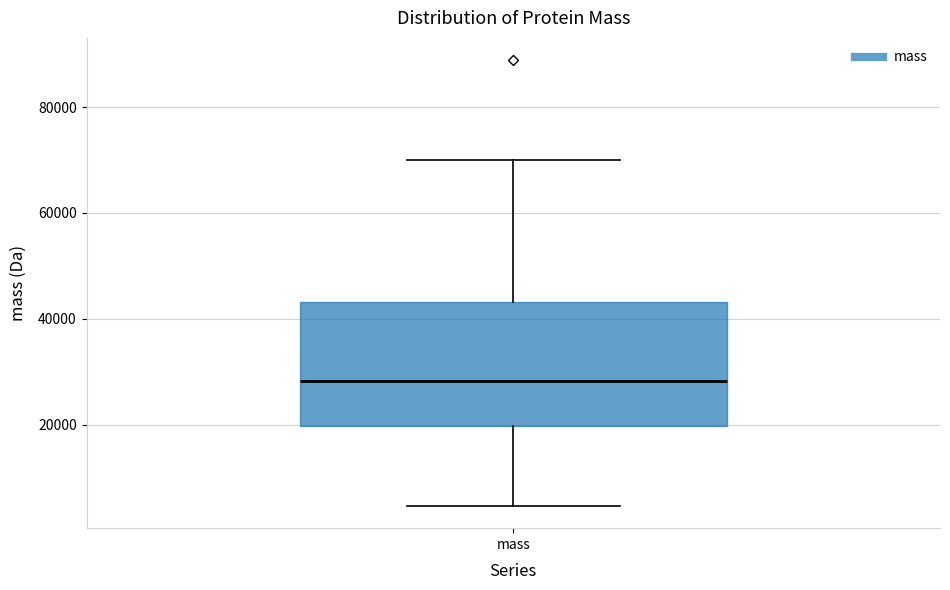

Read this box plot against the y-axis: the position of the median line, the range covered by the box, and the ends of both whiskers. The values are not printed on the chart, so give them approximately, as read against the axis.

median 28000, box 20000 to 44000, whiskers 4000 to 70000